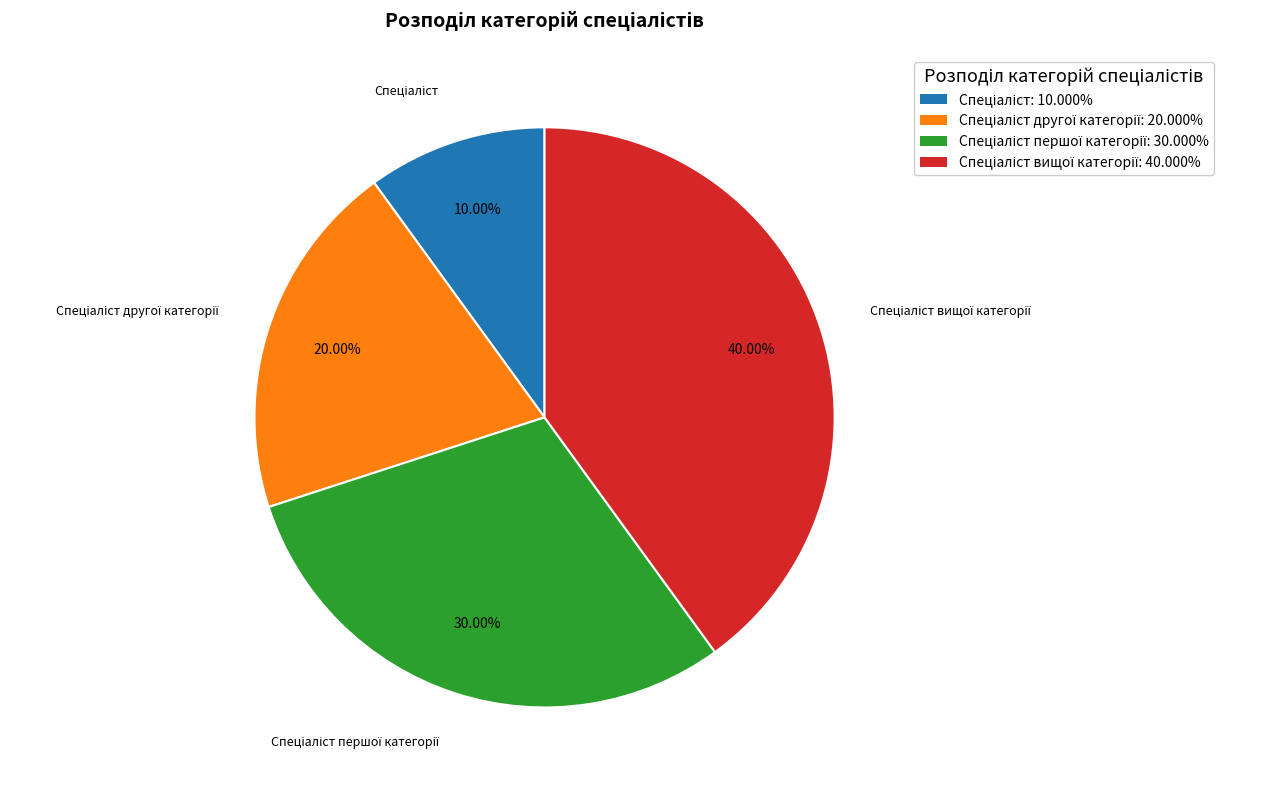

Does any single category account for the majority?

No